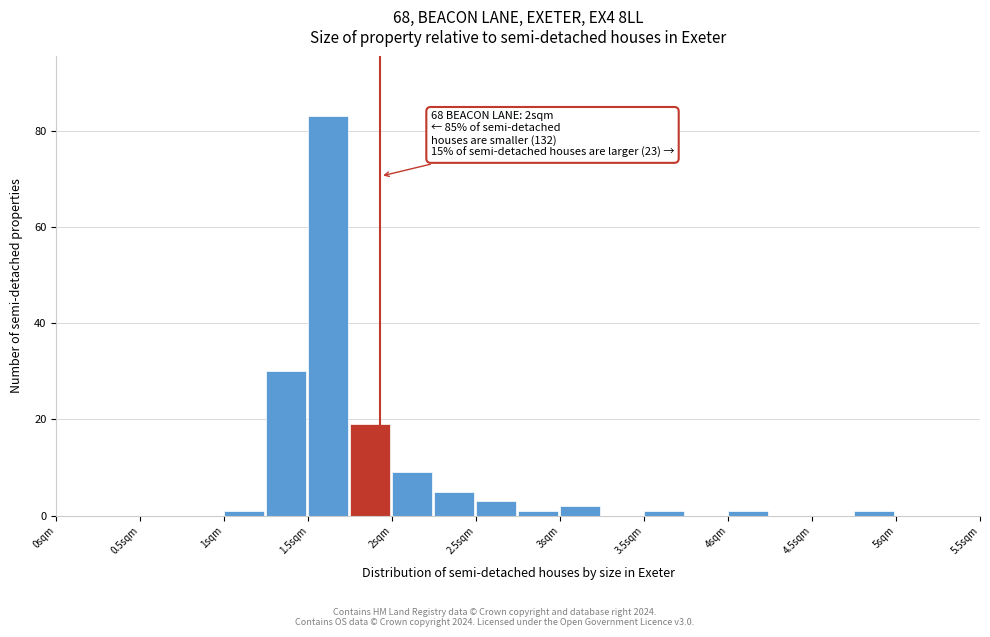

Which range on the x-axis has the tallest bar?

1.50 to 1.75